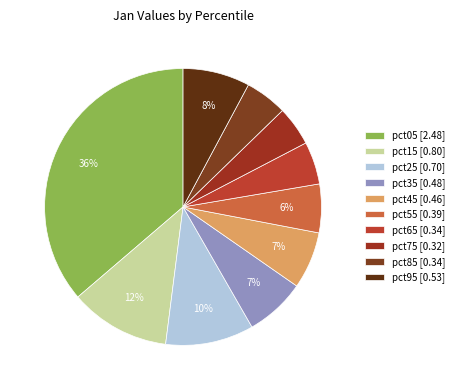

Is there any slice that represents more than half of the pie?

No